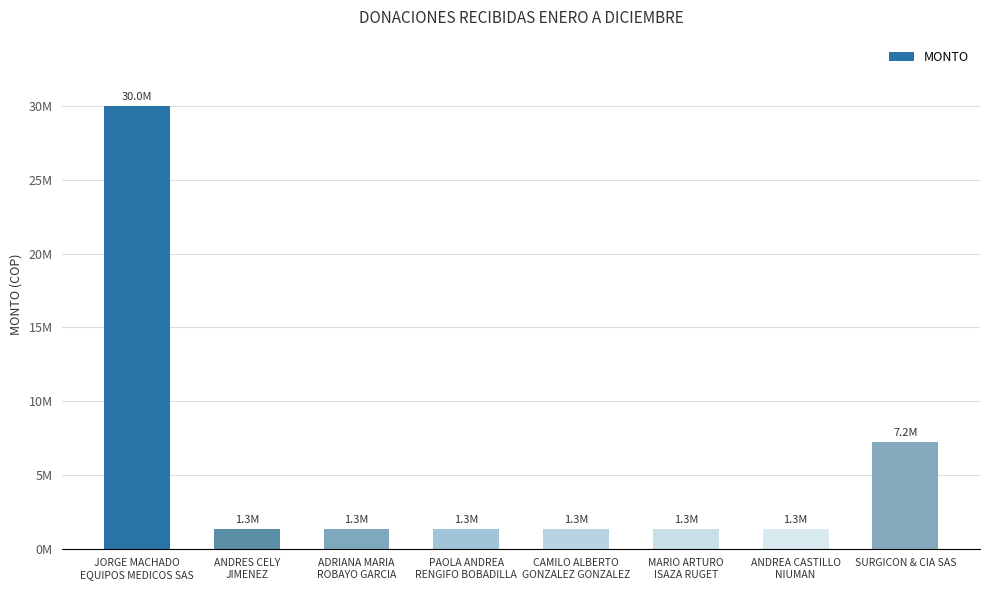

Reading left to right, list all the values displayed in this chart.

30000000	1333333	1333333	1333333	1333334	1333334	1333333	7232400